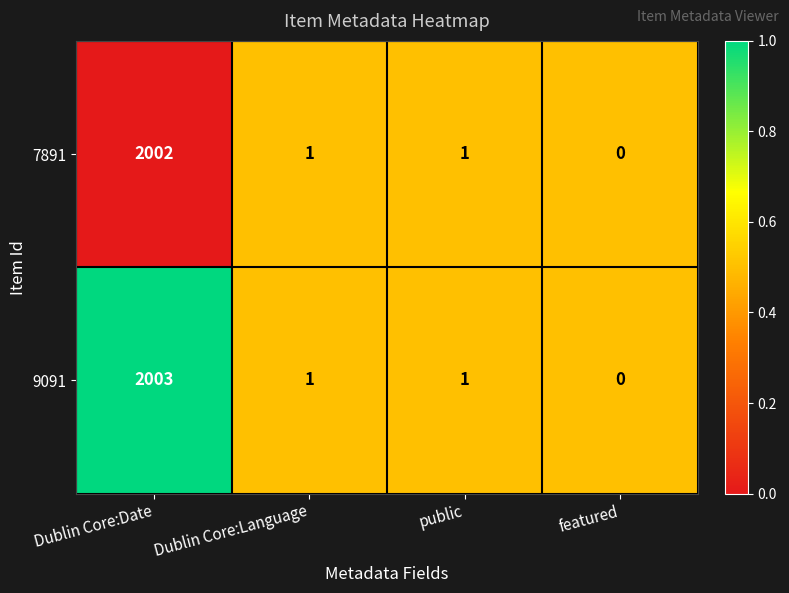

Which label corresponds to the smallest value in the chart?

featured